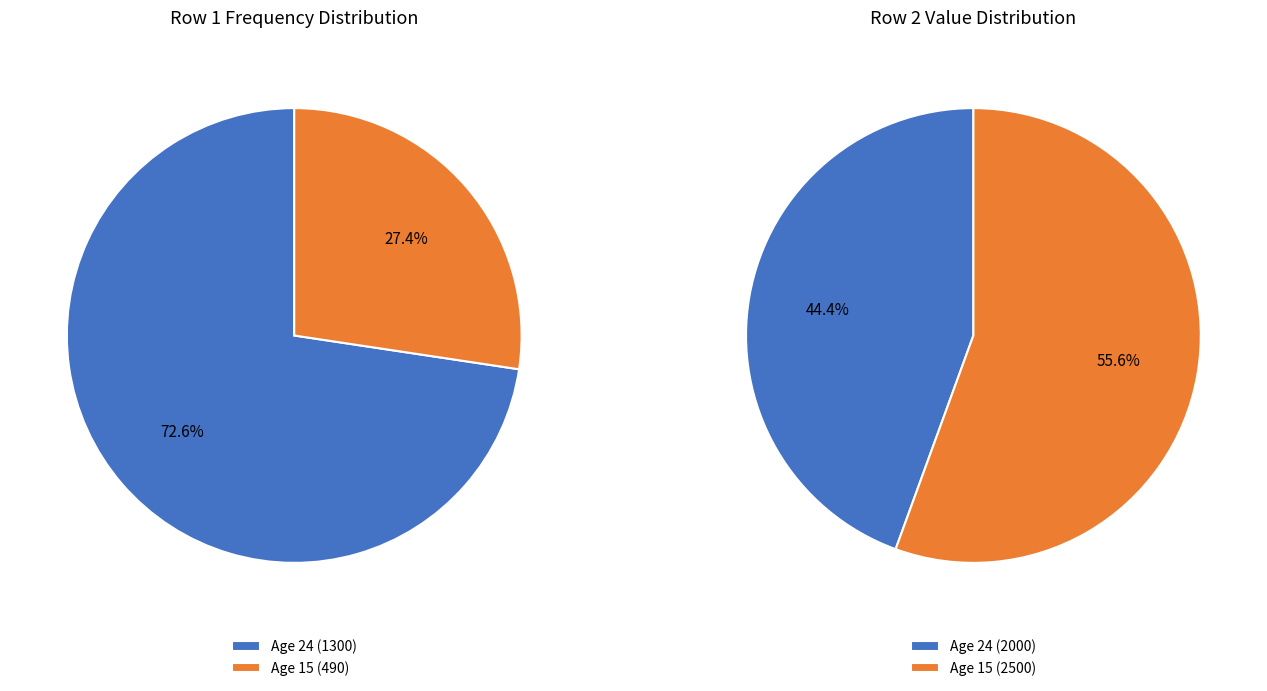

What percentage is the 15 slice, to the nearest percent?

27%